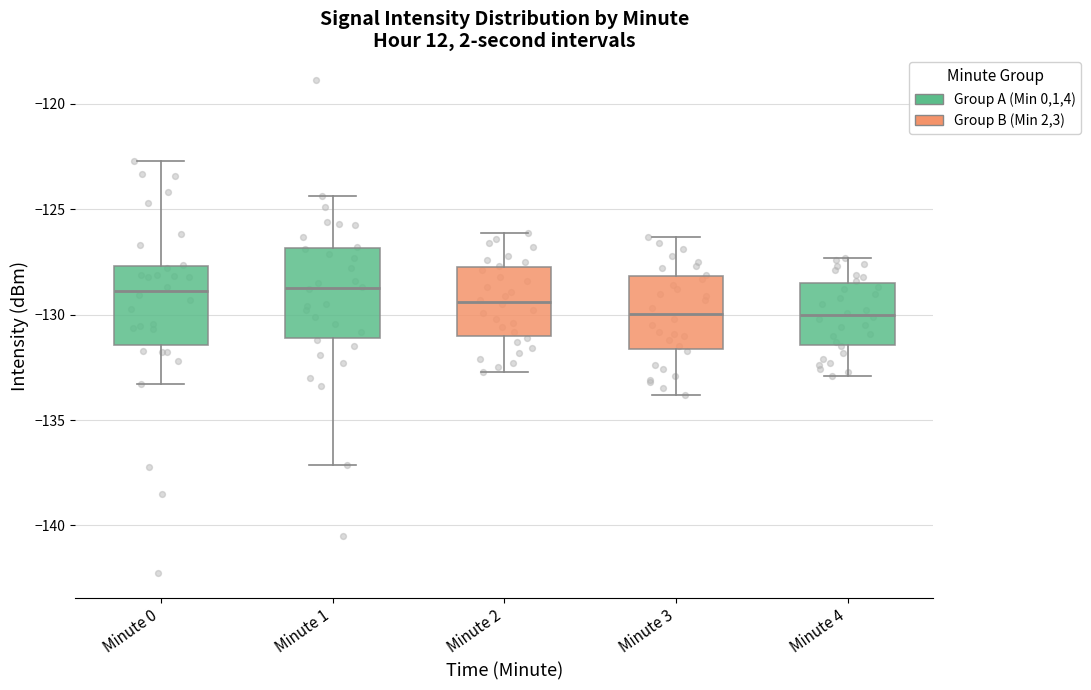

Where is the upper edge of the box for Minute 4 on the y-axis? The values are not printed on the chart, so give them approximately, as read against the axis.

-128.5